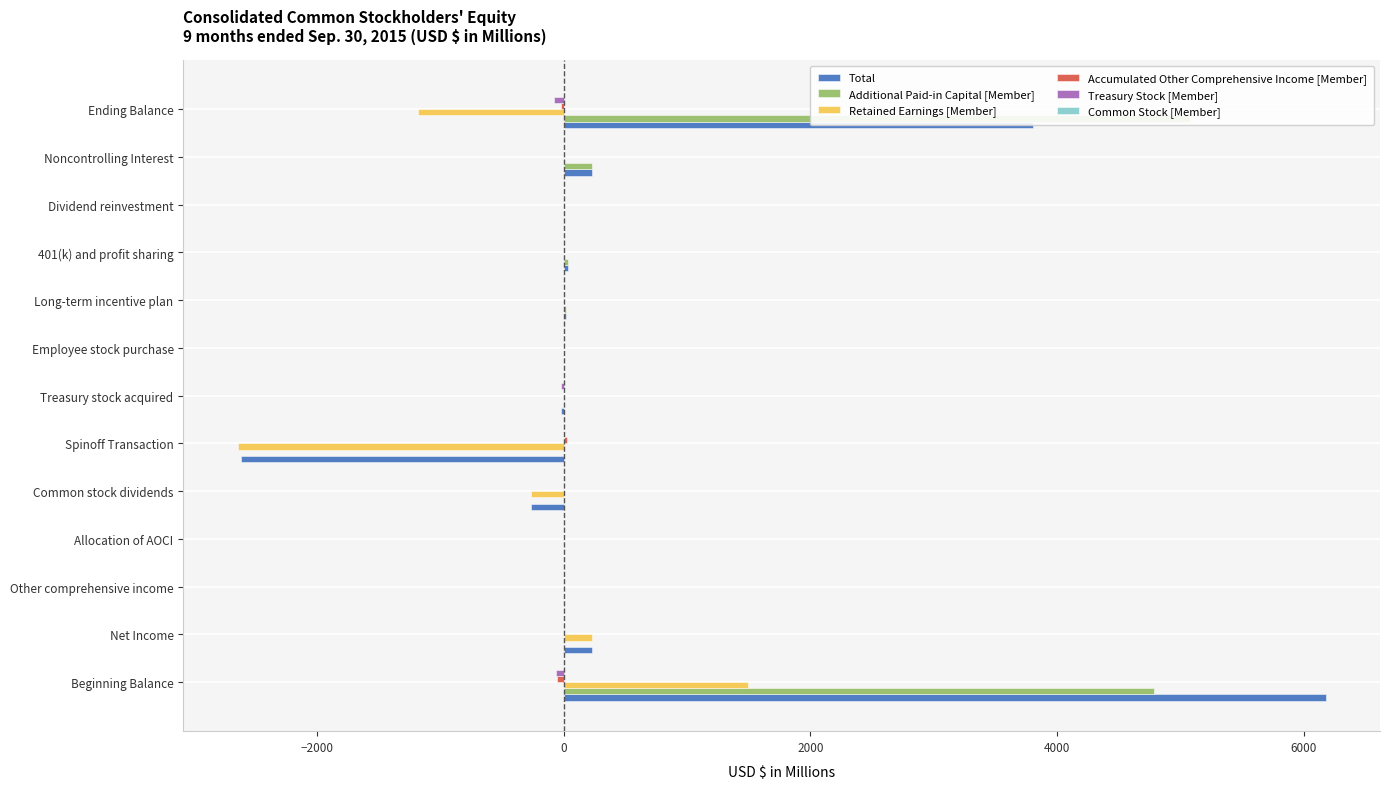

List the series in order of their peak value, lowest first.

Treasury Stock [Member], Common Stock [Member], Accumulated Other Comprehensive Income [Member], Retained Earnings [Member], Additional Paid-in Capital [Member], Total